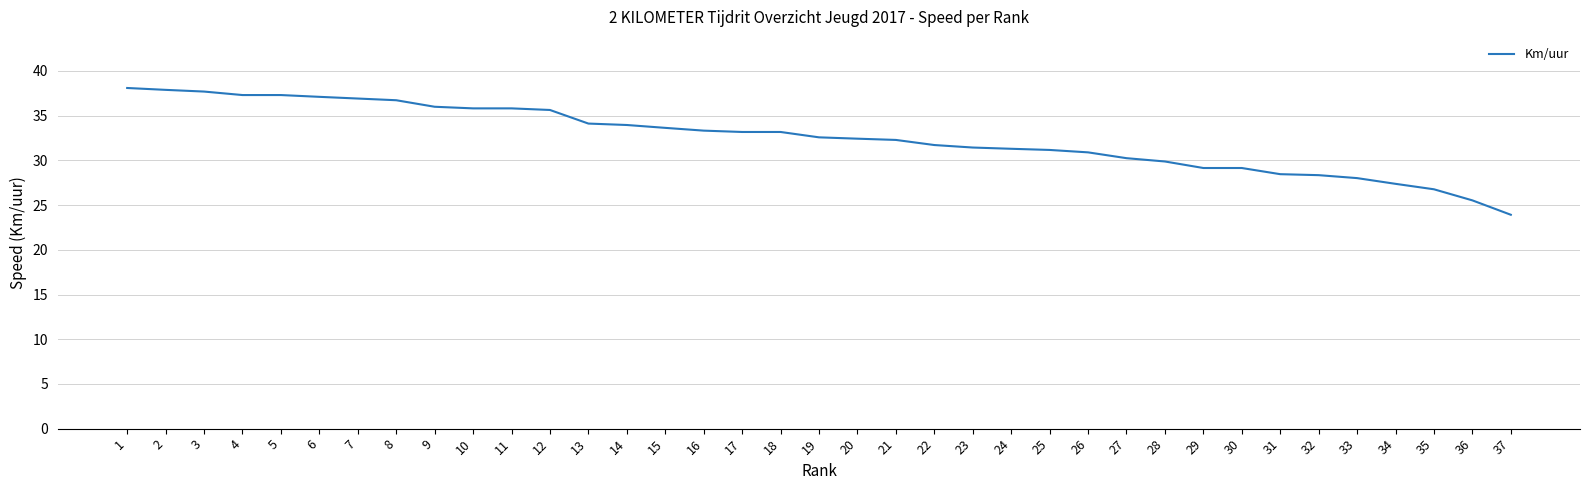

What is the greatest value displayed?

38.1